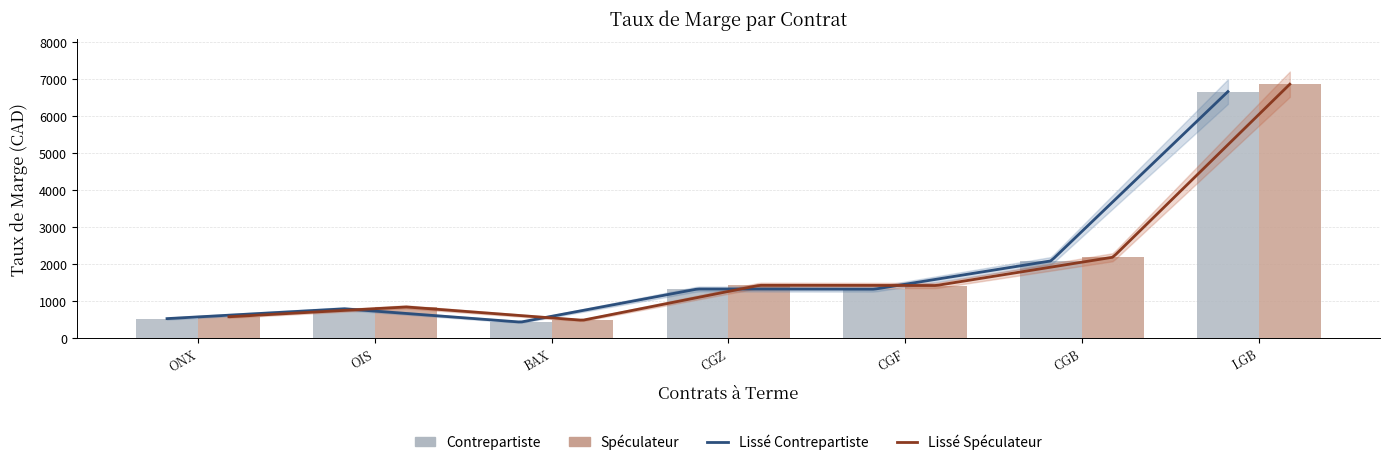

What is the difference between the maximum and minimum values in the TAUX DE MARGE SPECULATEUR series?

6394